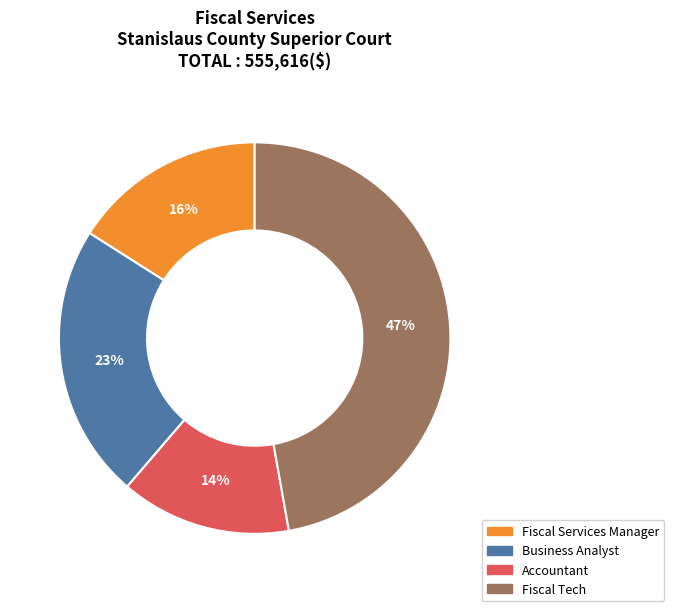

How many segments does this pie chart have?

4